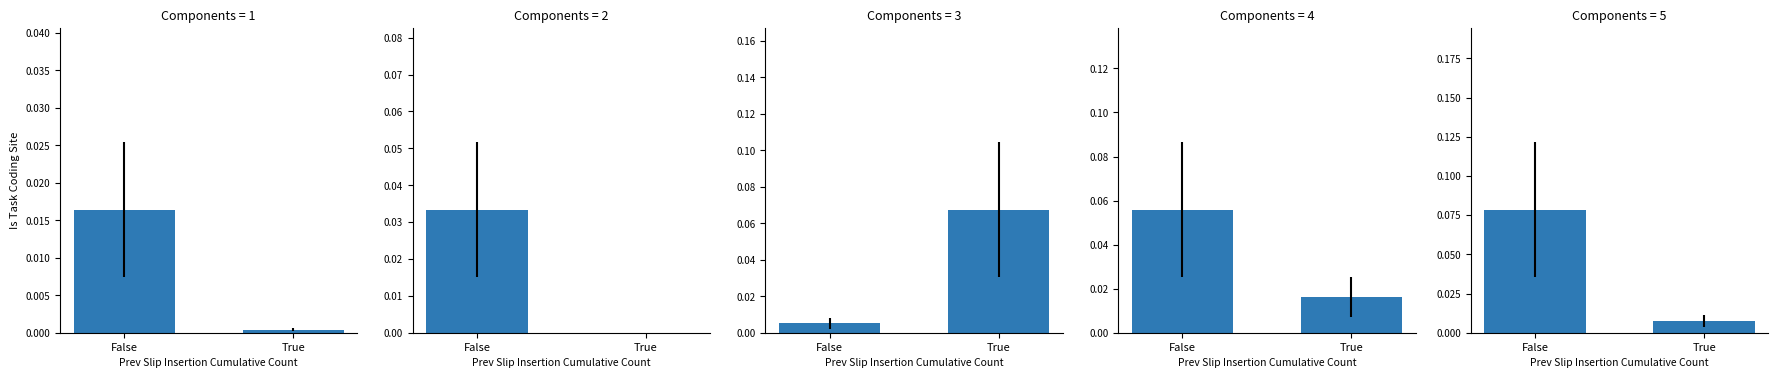

List the labels in order of value, largest first.

False, True